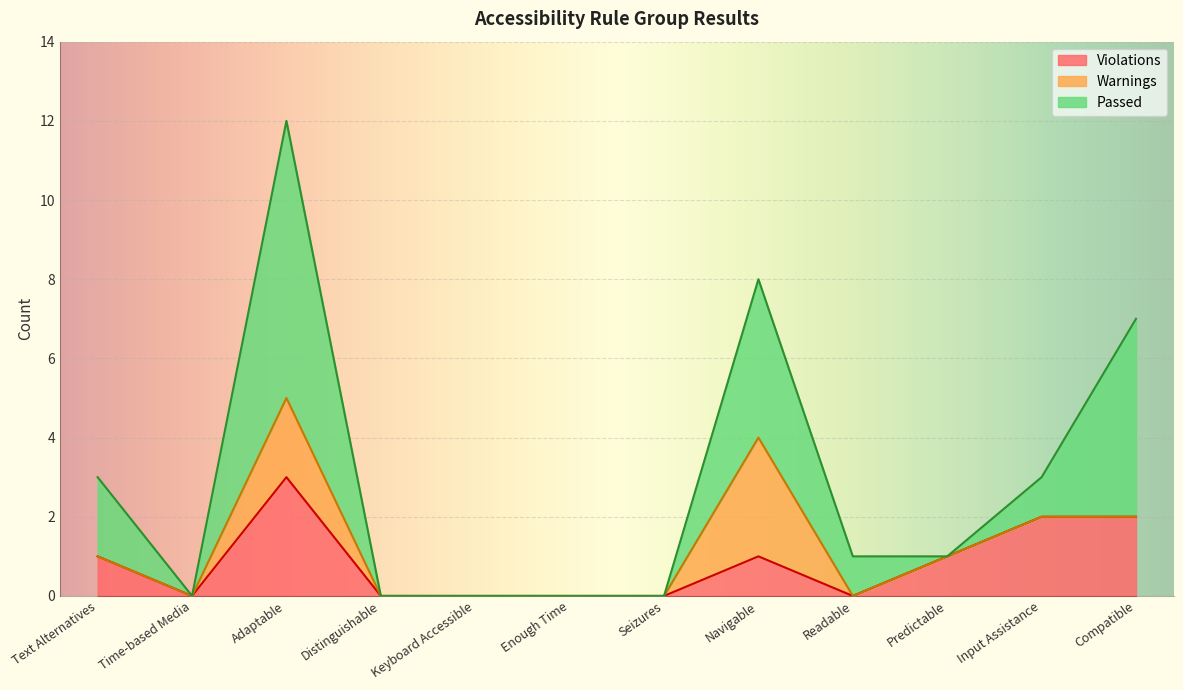

At which label does Violations reach its peak?

Adaptable